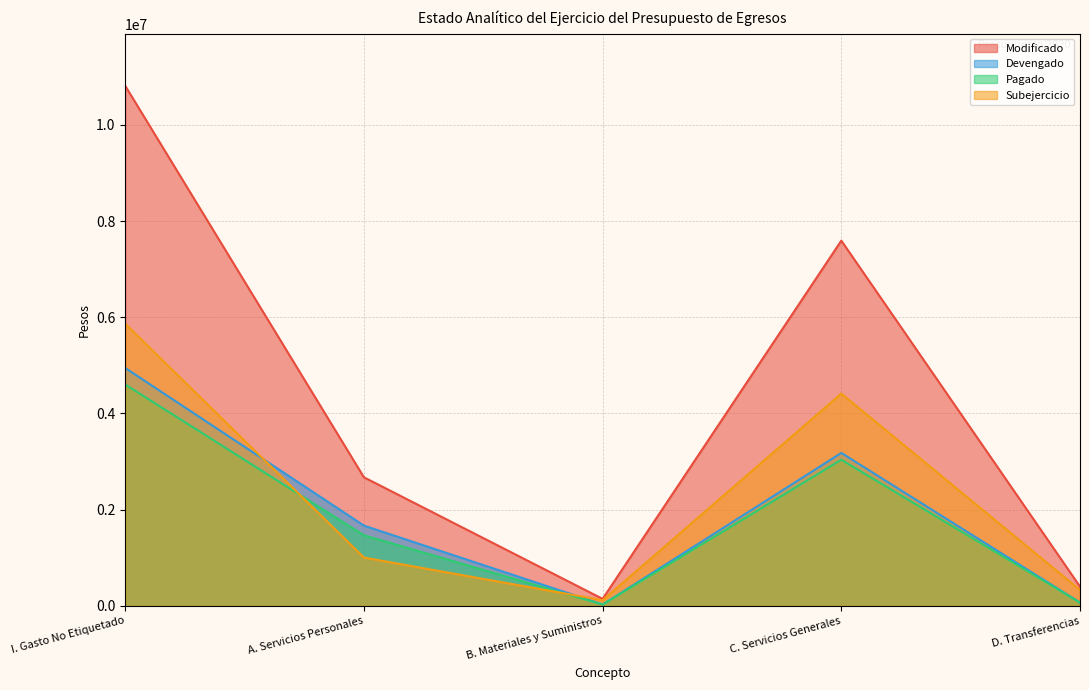

How many interior local peaks does the Modificado series have?

1